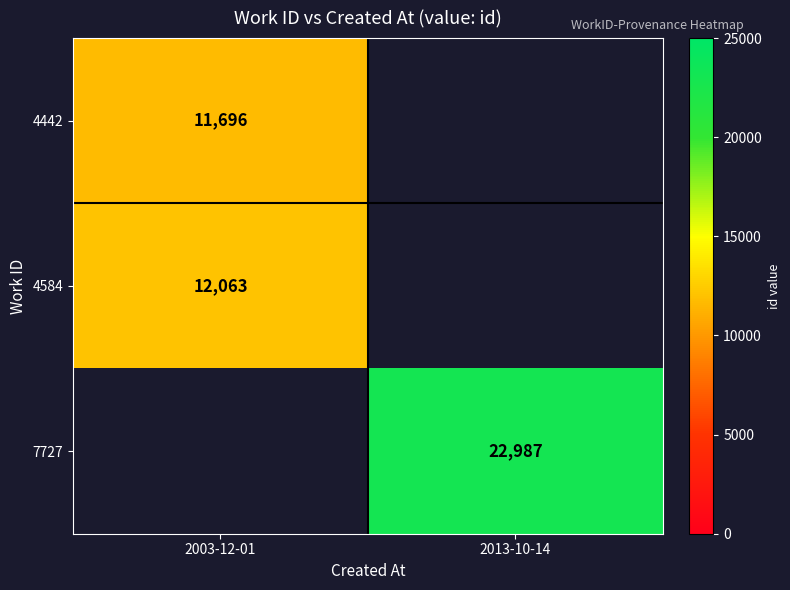

Is it true that 4442 equals 2762 at 2003-12-01?

False